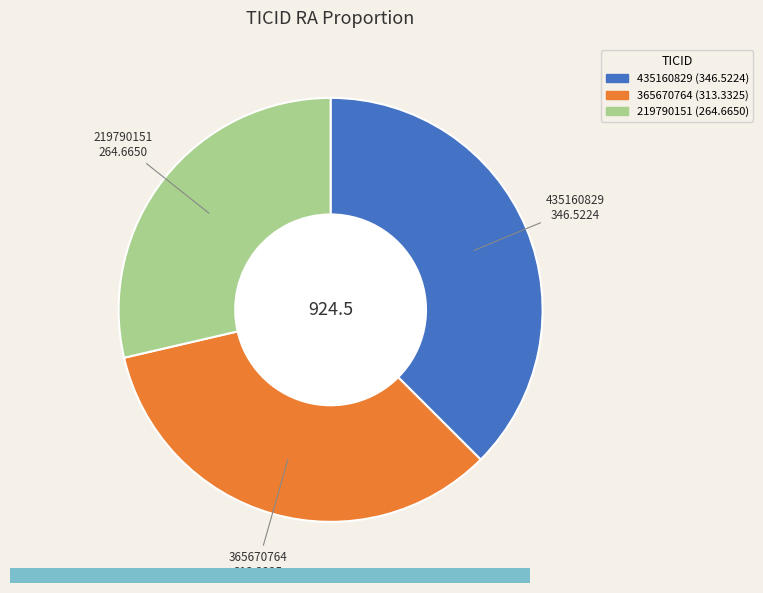

Combined, do 435160829 and 219790151 account for over 50%?

Yes